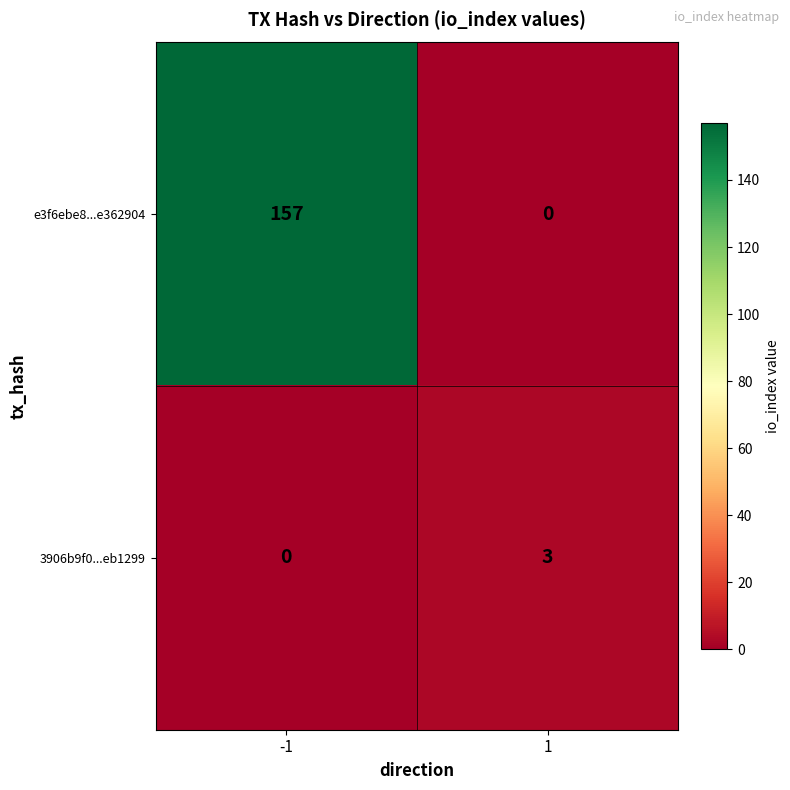

List the series in order of their peak value, highest first.

e3f6ebe8...e362904, 3906b9f0...eb1299